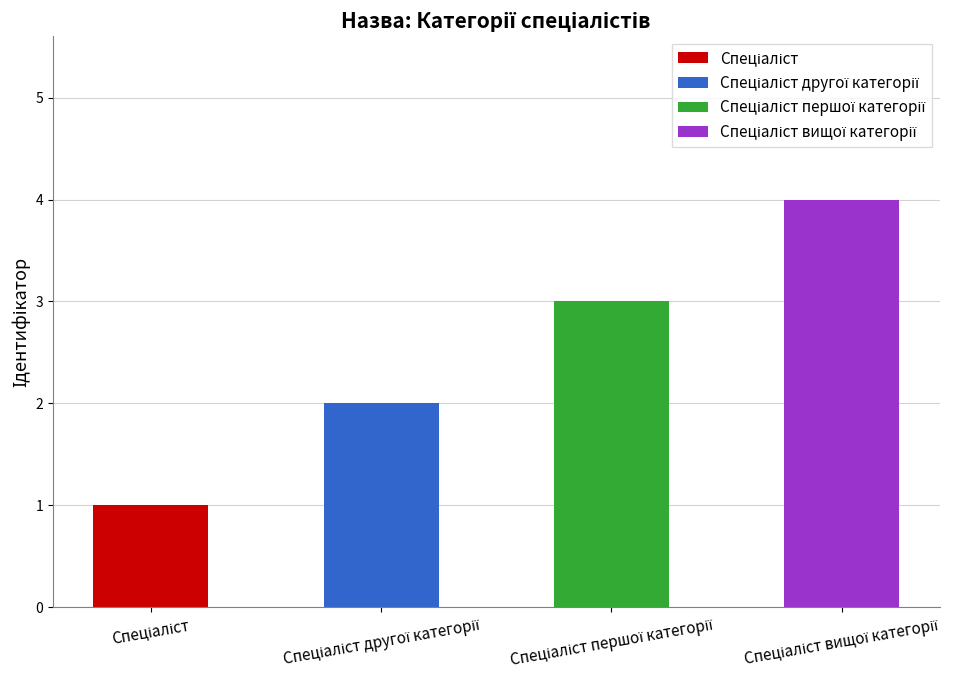

How many data points does each series have?

4